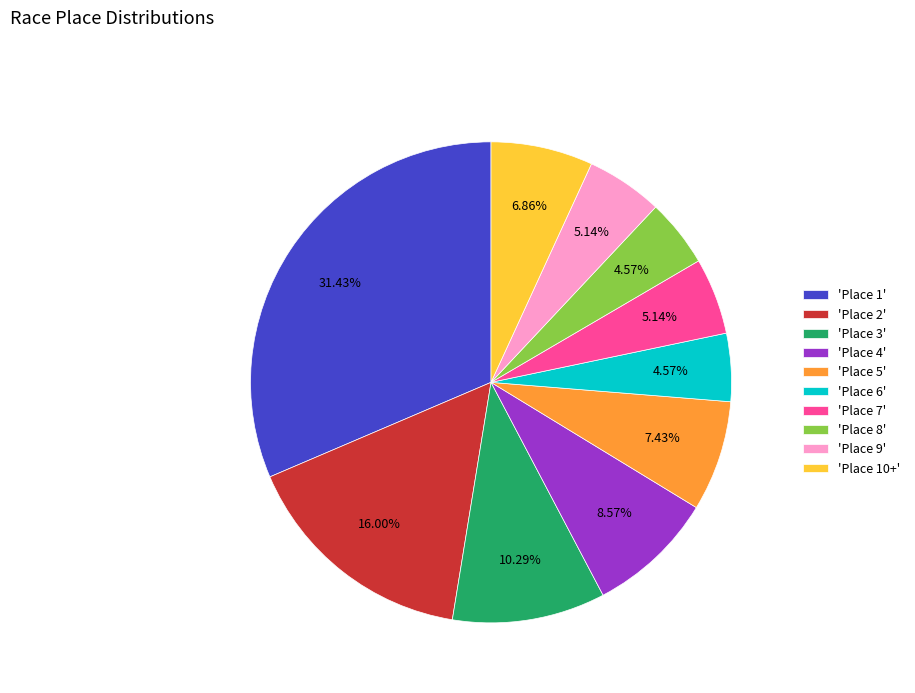

Combined, do 'Place 3' and 'Place 1' account for over 50%?

No